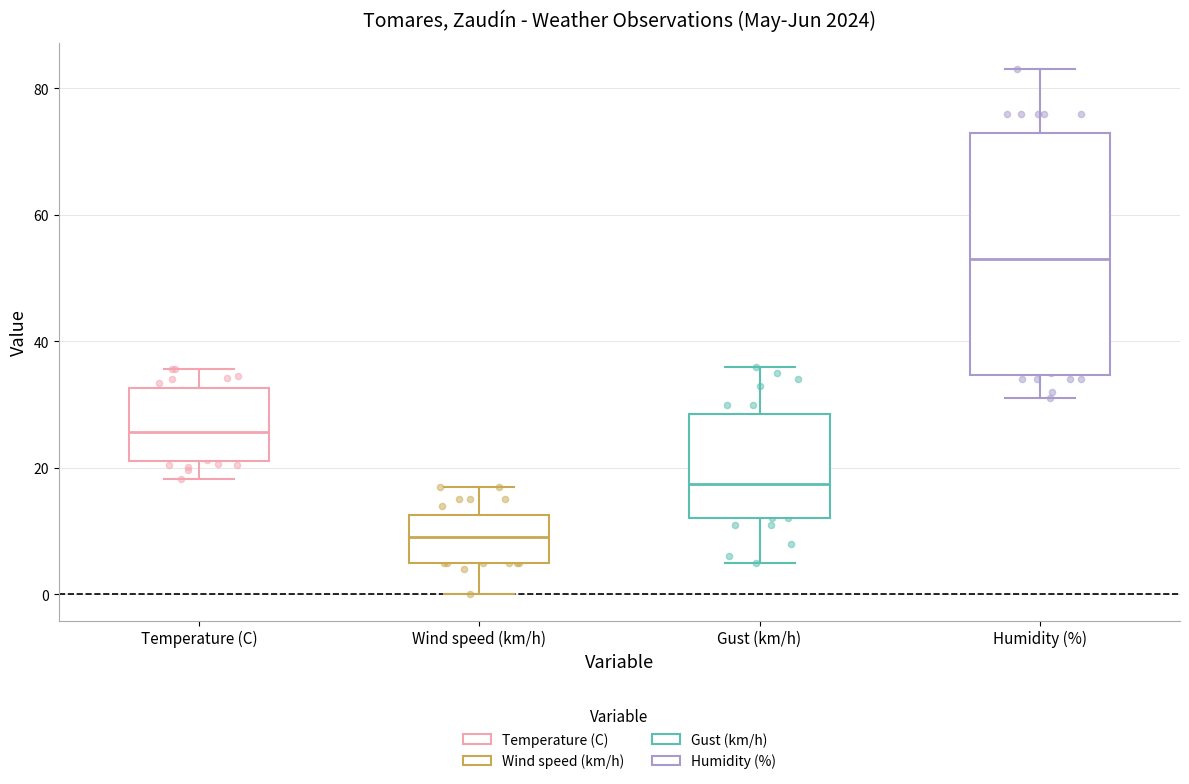

Reading left to right, transcribe this box plot: for each box, give where its median line is, the range the box spans, and where its two whiskers end, as read against the y-axis. The values are not printed on the chart, so give them approximately, as read against the axis.

Temperature (C): median 26, box 22 to 32, whiskers 18 to 36
Wind speed (km/h): median 10, box 6 to 12, whiskers 0 to 18
Gust (km/h): median 18, box 12 to 28, whiskers 6 to 36
Humidity (%): median 54, box 34 to 74, whiskers 32 to 84